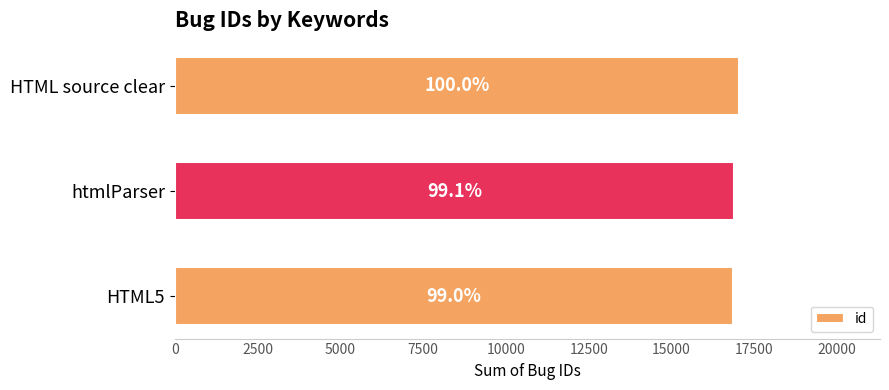

How many values are between 16866 and 17038?

3